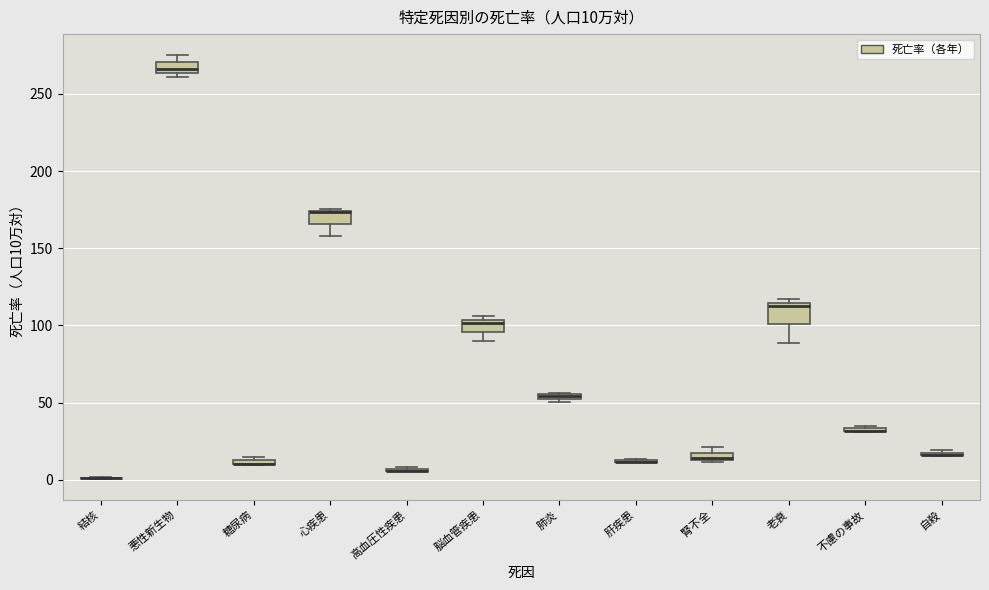

Comparing the boxes themselves (not the whiskers), which one is the tallest?

老衰